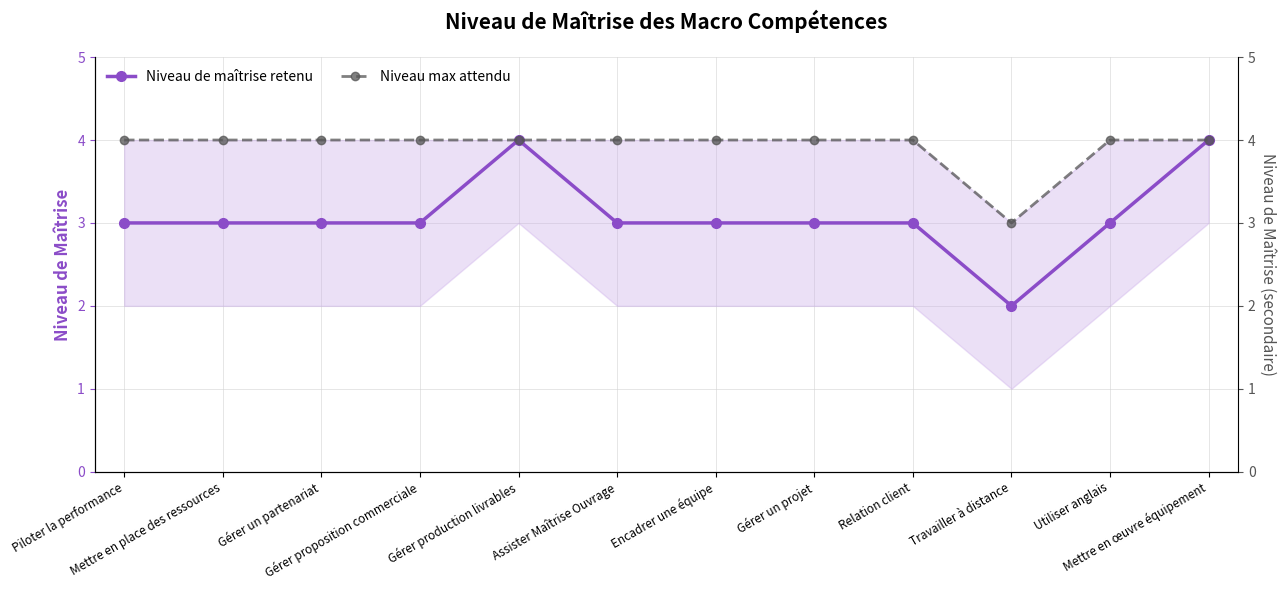

What is the value of the Niveau de maîtrise retenu point at the 8th from the left?

3